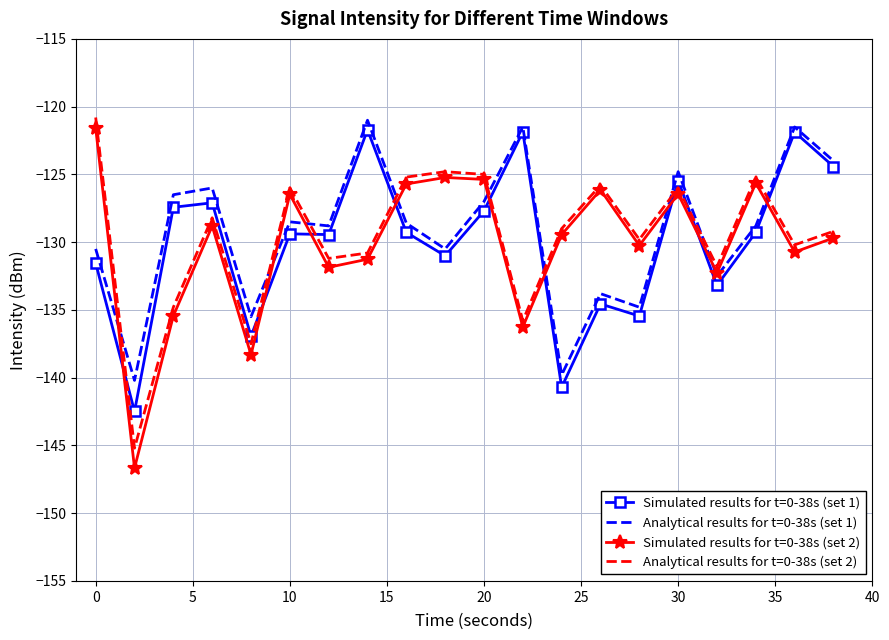

What is the smallest value displayed?

-146.7